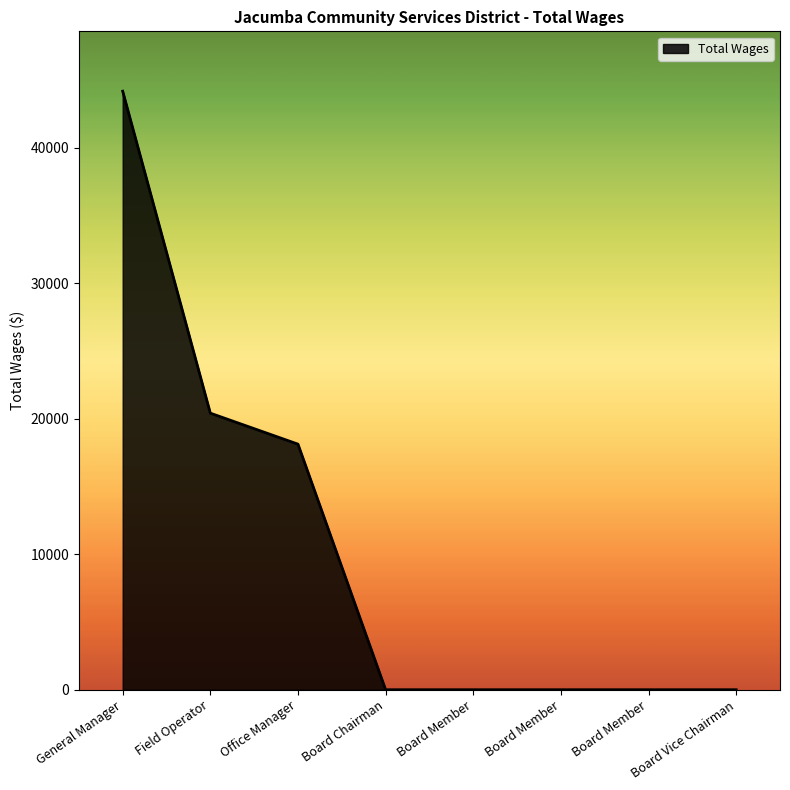

Reading left to right, list all the values displayed in this chart.

General Manager=44174	Field Operator=20411	Office Manager=18124	Board Chairman=0	Board Member=0	Board Member=0	Board Member=0	Board Vice Chairman=0